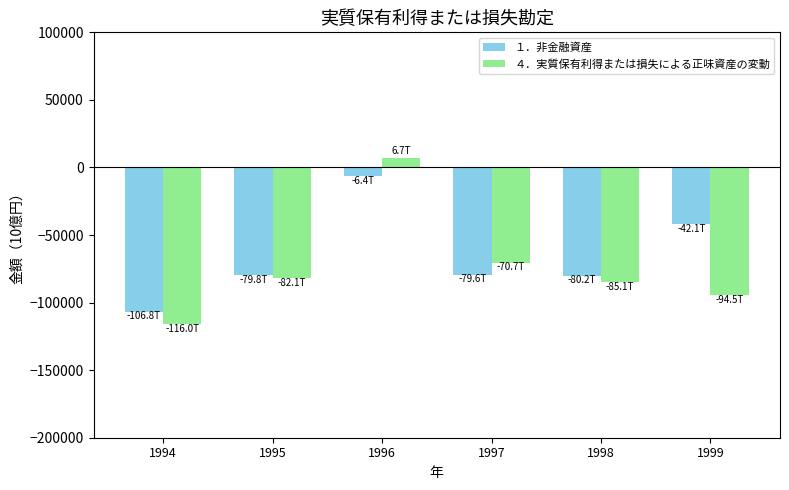

What is the minimum value for ４．実質保有利得または損失による正味資産の変動?

-116018.8